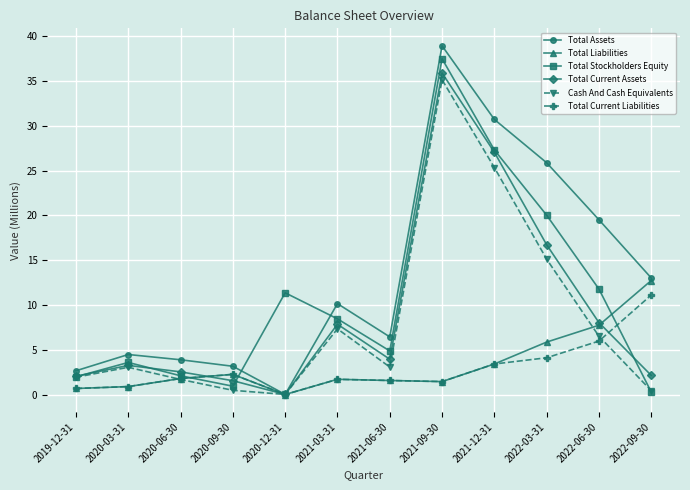

How many interior local peaks does the Total Current Assets series have?

3